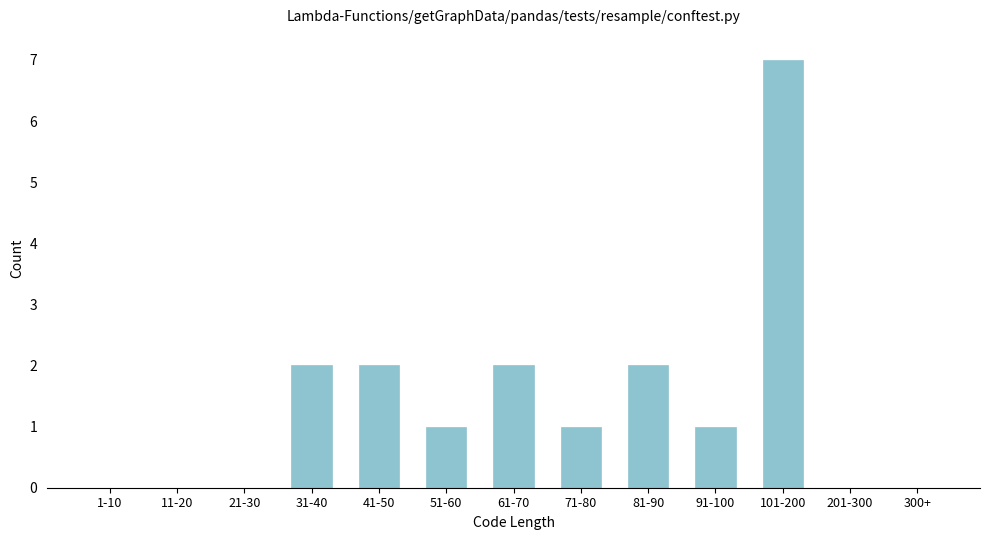

Reading left to right, list all the values displayed in this chart.

1-10=0	11-20=0	21-30=0	31-40=2	41-50=2	51-60=1	61-70=2	71-80=1	81-90=2	91-100=1	101-200=7	201-300=0	300+=0